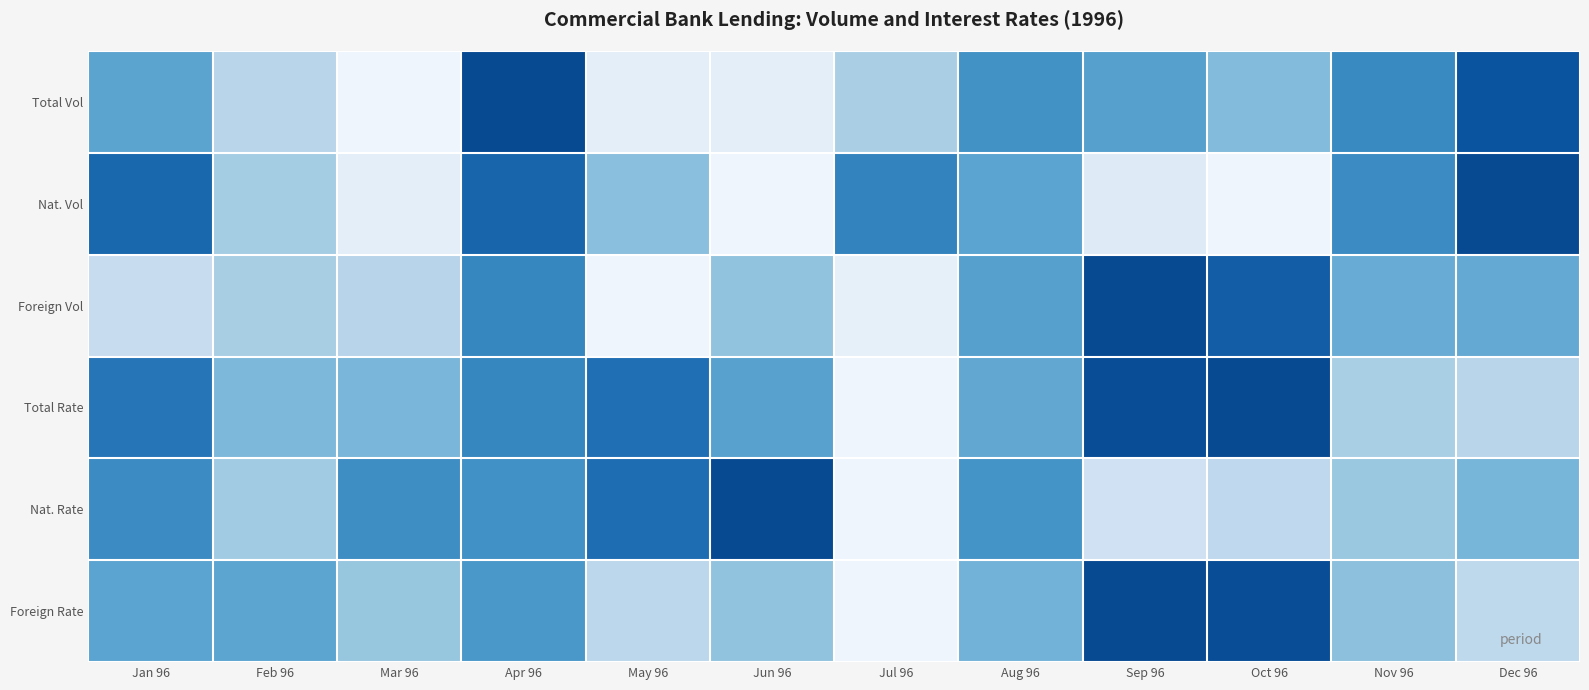

Between May 96 and Oct 96, which is larger?

Oct 96